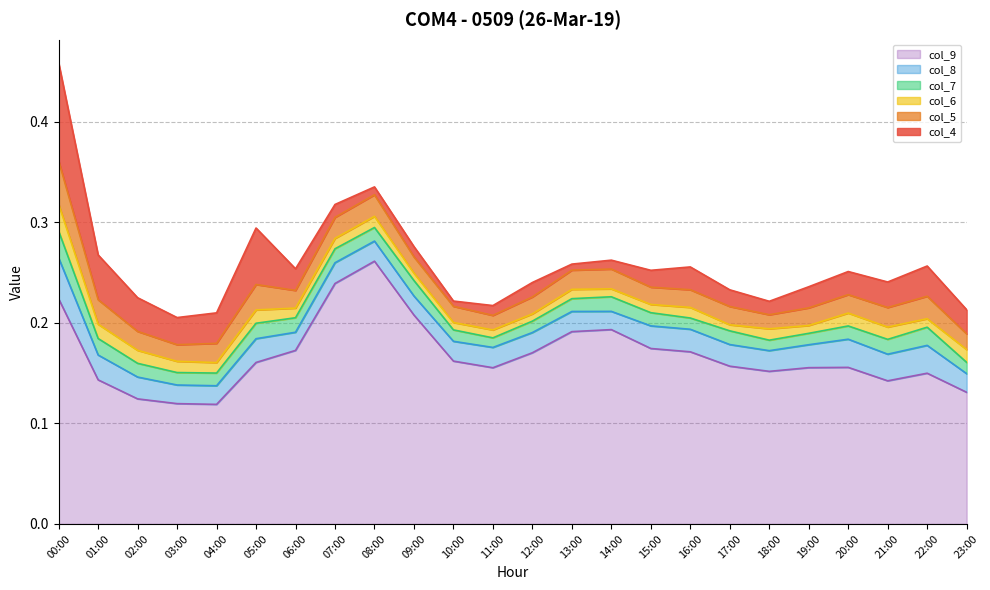

What is the label of the 23rd point from the right?

01:00